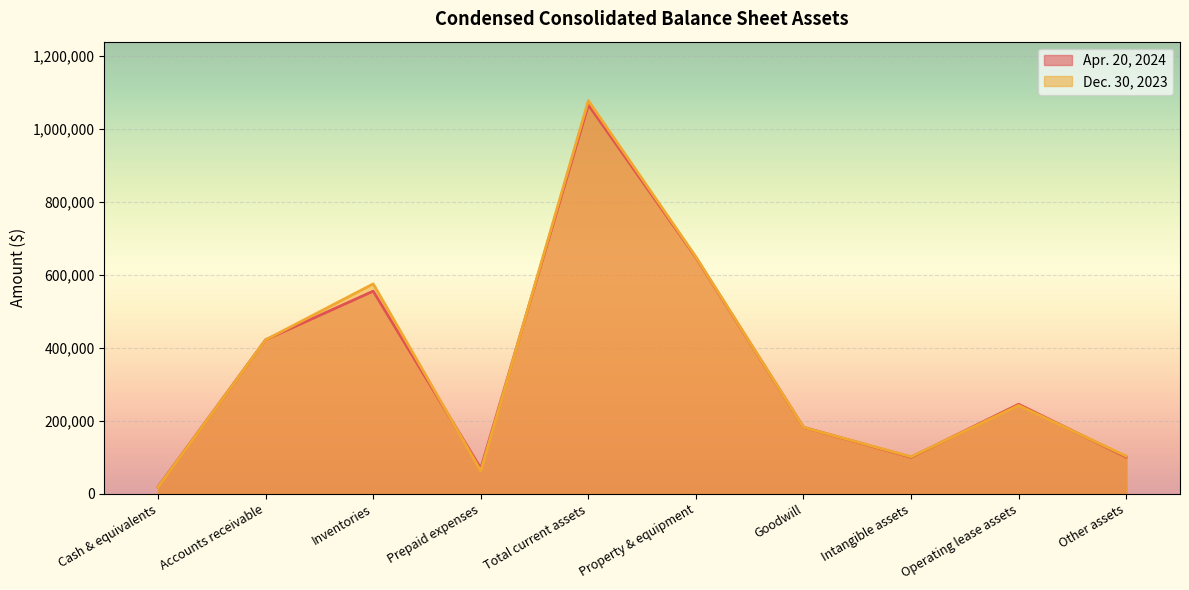

True or false: Dec. 30, 2023 has a value of 343058 at Total current assets.

False